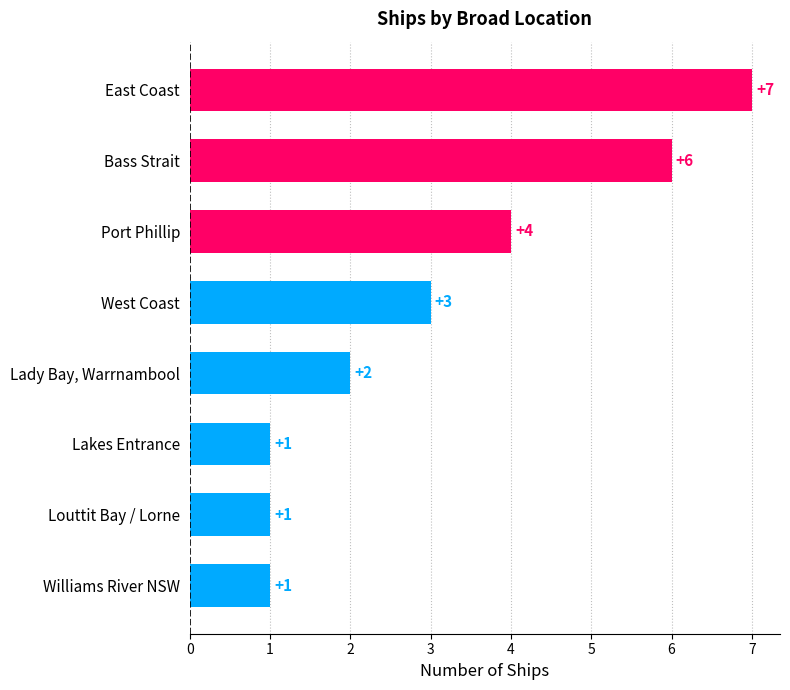

Count the values in the range 1 to 6.

7